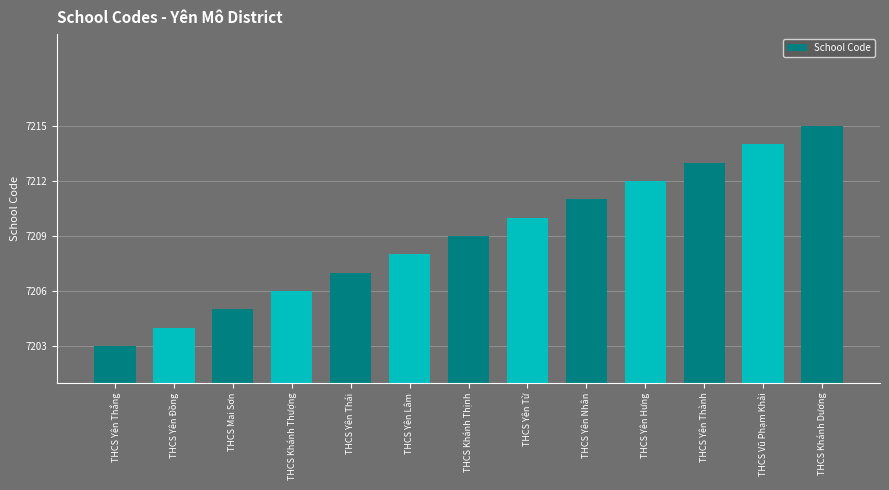

What is the label of the 8th bar from the left?

THCS Yên Từ